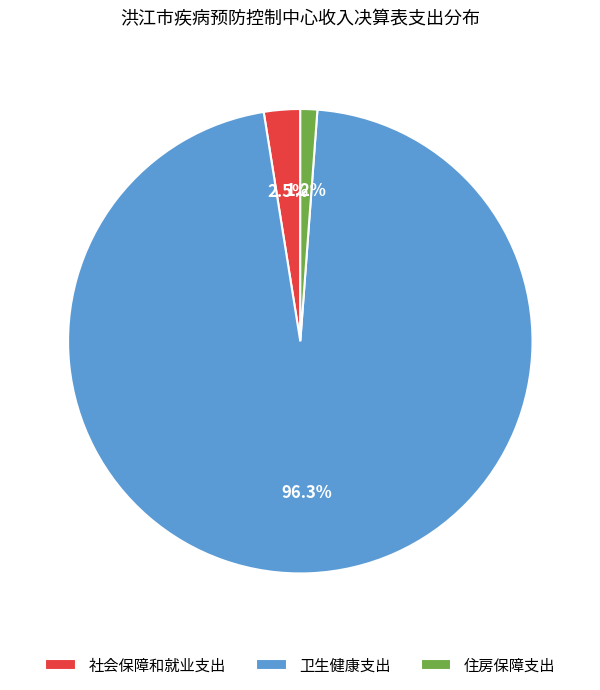

Do 社会保障和就业支出 and 卫生健康支出 together represent more than half of the pie?

Yes